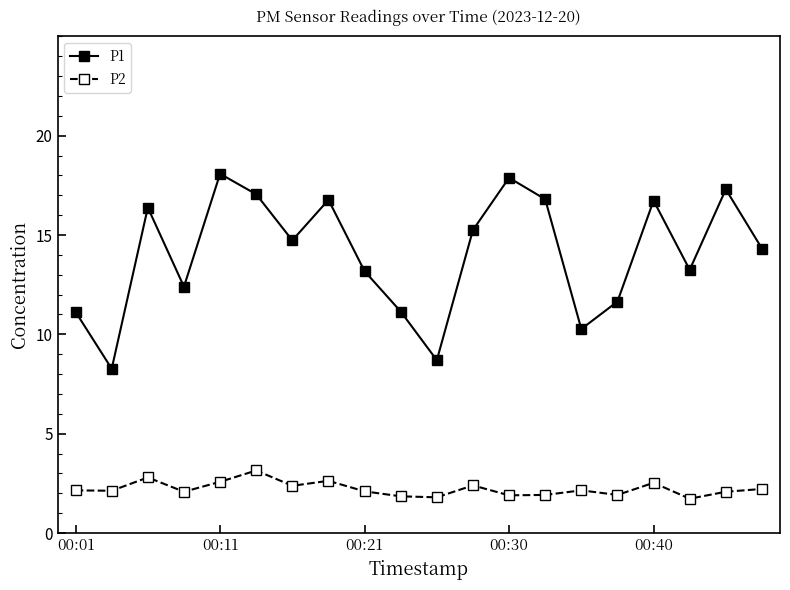

True or false: P1 and P2 intersect in this chart.

False